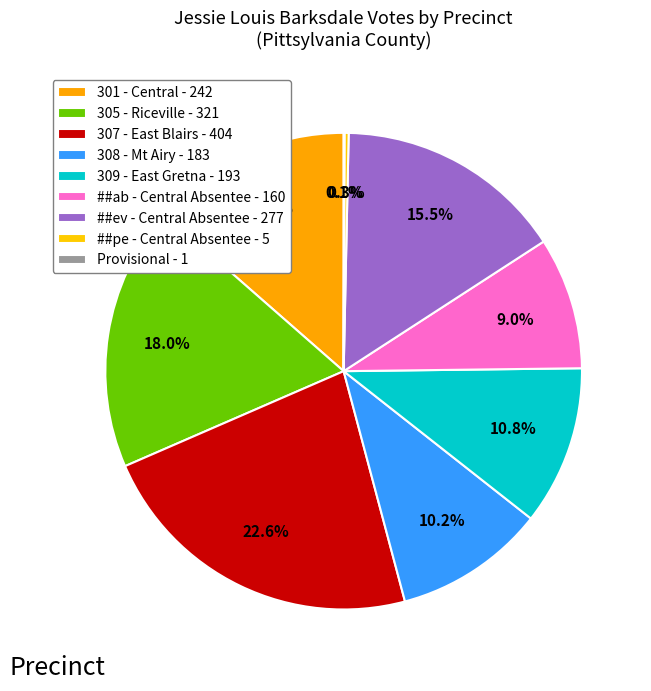

Count the number of slices in the pie.

9